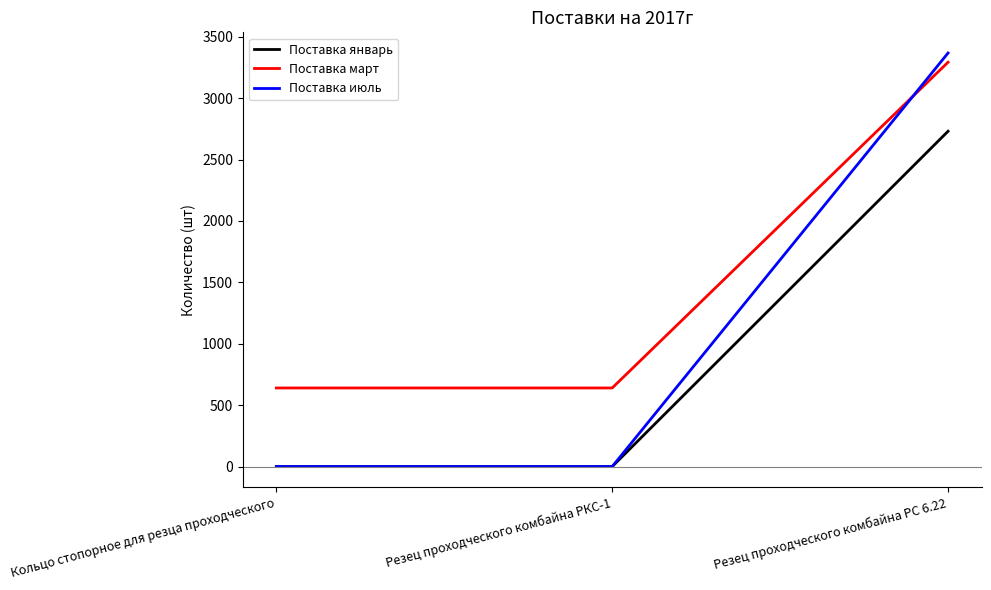

Reading left to right, extract all data points from this chart.

Поставка январь: 0	0	2730
Поставка март: 640	640	3292
Поставка июль: 0	0	3367